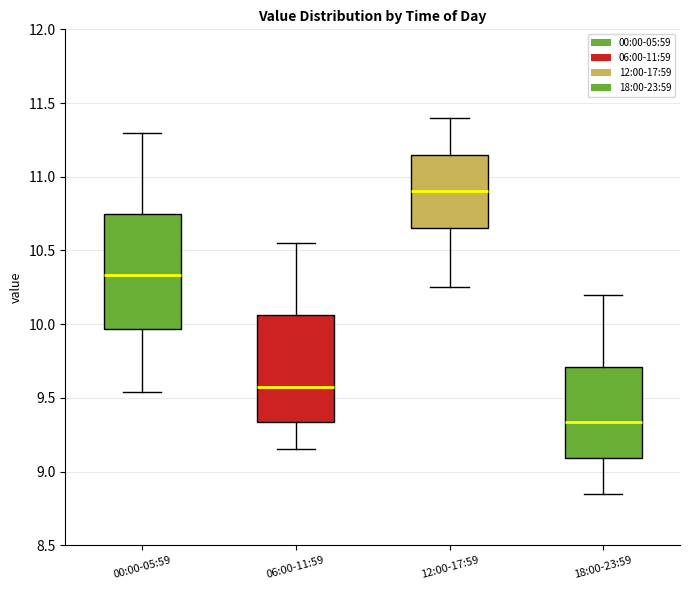

Where does the lower whisker of the box for 18:00-23:59 end on the y-axis? The values are not printed on the chart, so give them approximately, as read against the axis.

8.85